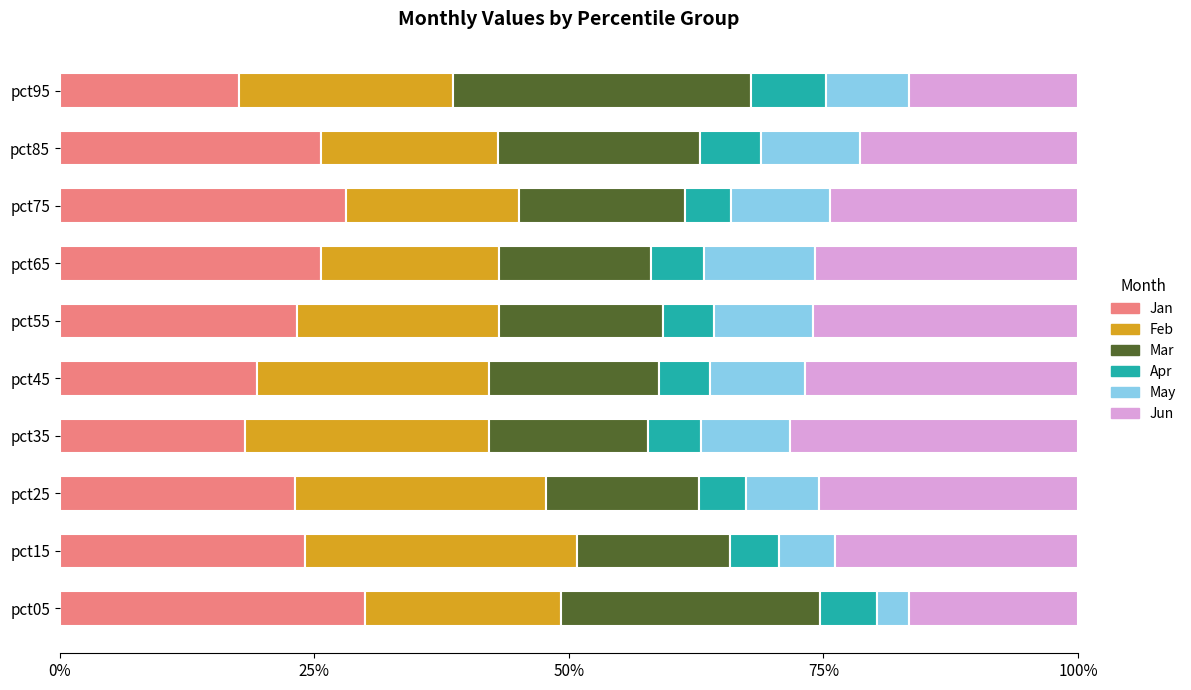

What are all the series names shown in the legend?

Jan, Feb, Mar, Apr, May, Jun